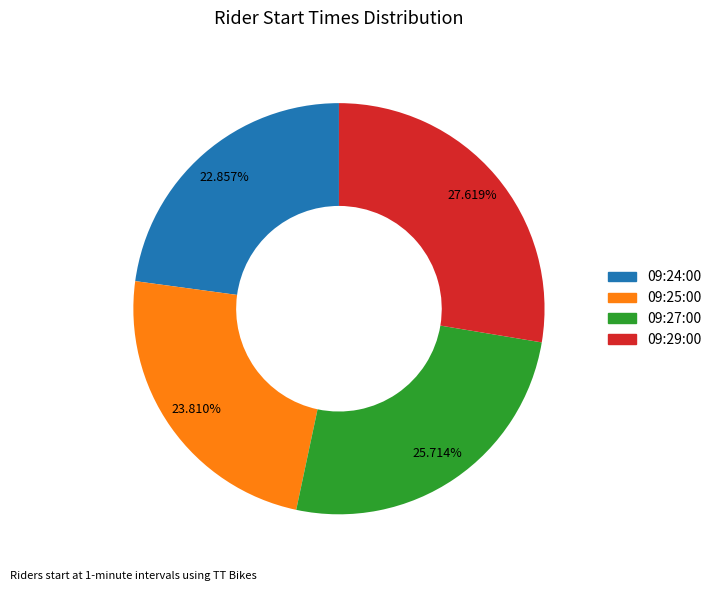

Approximately how many times larger is the value at 09:24:00 compared to 09:27:00?

0.9